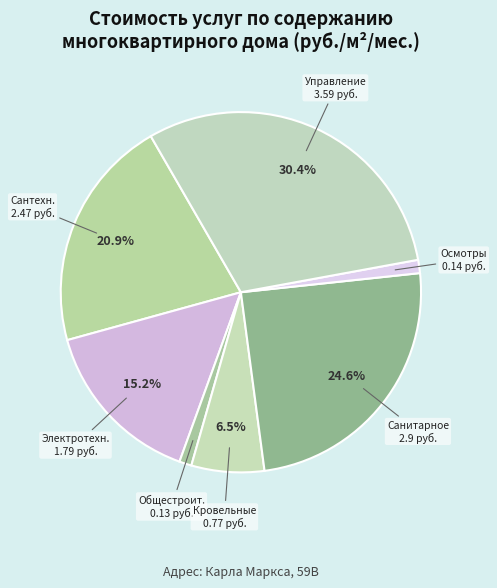

Which category has the biggest portion of the pie?

Услуги по
управлению